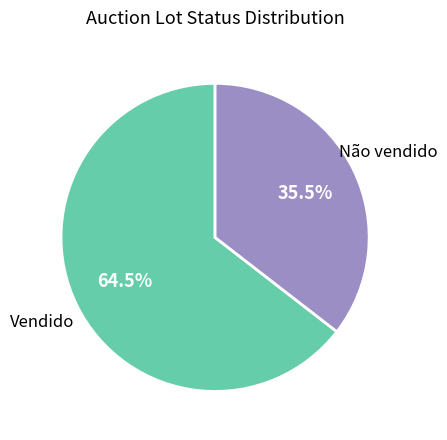

Is there a majority slice in this chart?

Yes